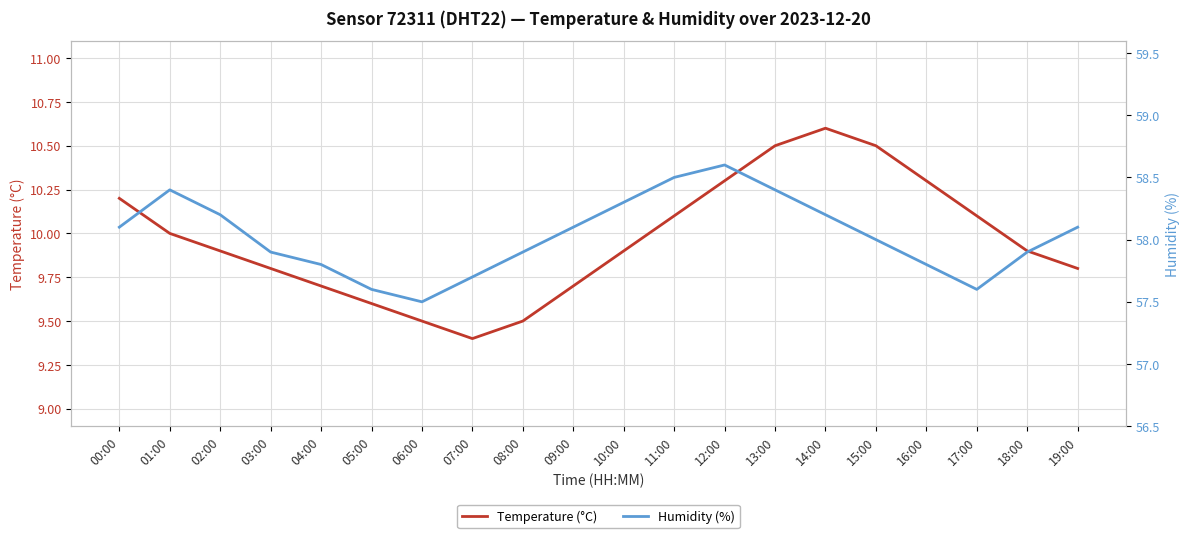

True or false: Temperature (°C) has a value of 10.0 at 01:00.

True